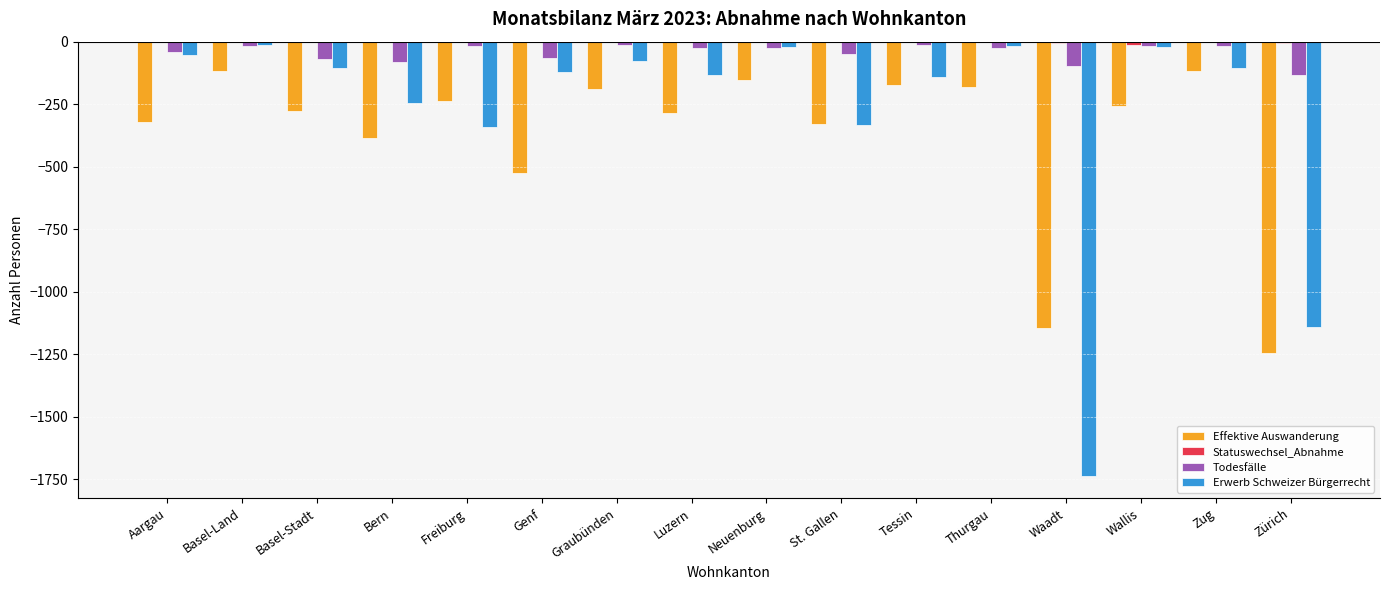

Where is Effektive Auswanderung nearest to the value -681?

Genf